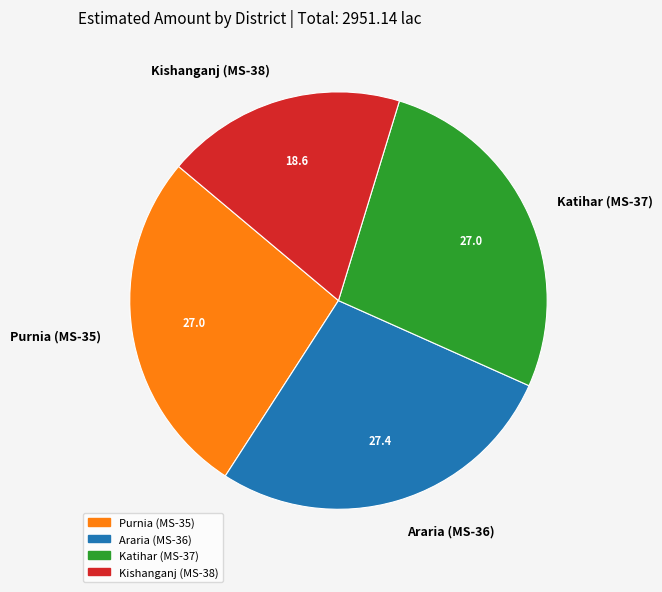

Which category has the smallest portion of the pie?

Kishanganj (MS-38)